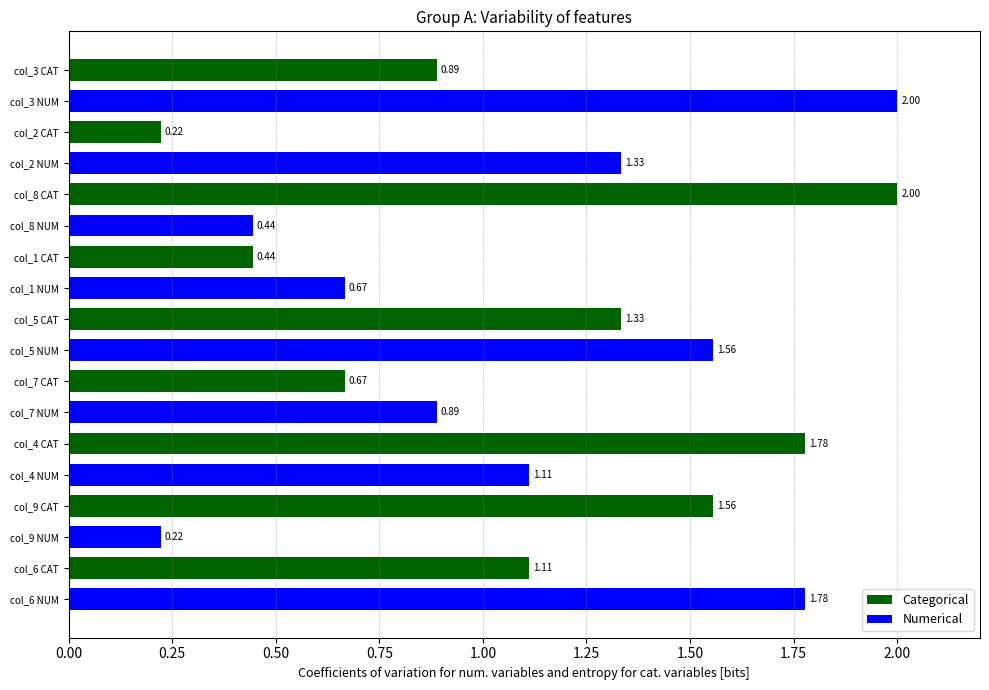

Is the value of Numerical at col_5 NUM greater than the value of Categorical at col_5 NUM?

Yes